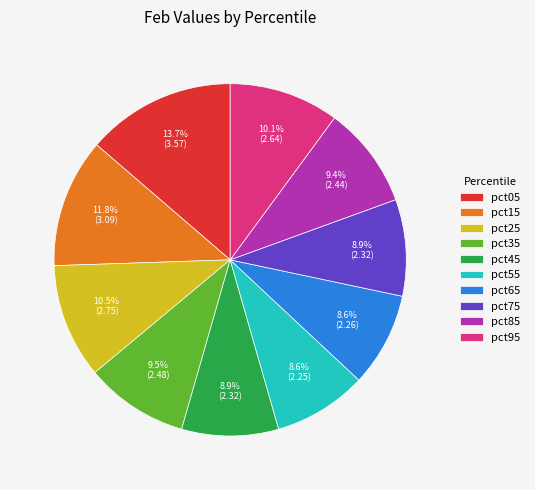

Count the number of slices in the pie.

10